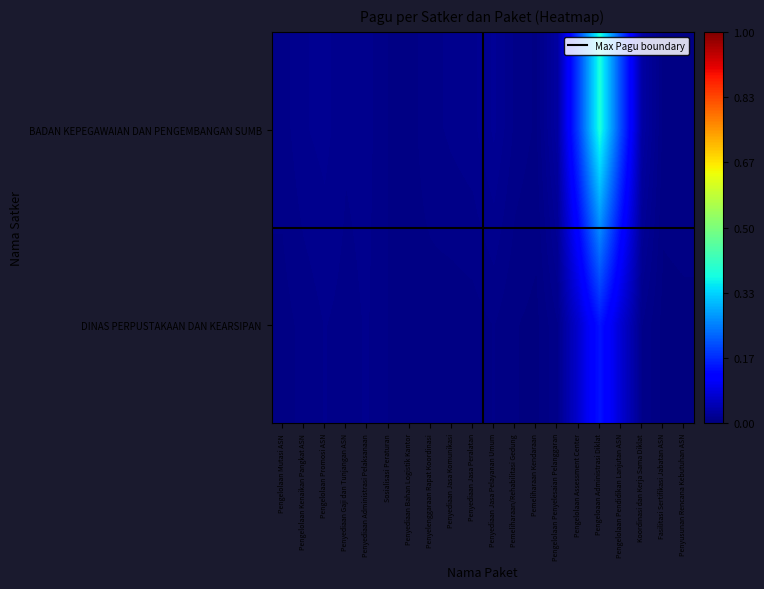

Reading left to right, extract all data points from this chart.

BADAN KEPEGAWAIAN DAN PENGEMBANGAN SUMB: Pengelolaan Mutasi ASN=0.0	Pengelolaan Kenaikan Pangkat ASN=0.0	Pengelolaan Promosi ASN=0.0	Penyediaan Gaji dan Tunjangan ASN=0.0	Penyediaan Administrasi Pelaksanaan=0.0	Sosialisasi Peraturan=0.0	Penyediaan Bahan Logistik Kantor=0.0	Penyelenggaraan Rapat Koordinasi=0.0	Penyediaan Jasa Komunikasi=0.0	Penyediaan Jasa Peralatan=0.0	Penyediaan Jasa Pelayanan Umum=0.0	Pemeliharaan/Rehabilitasi Gedung=0.0	Pemeliharaan Kendaraan=0.0	Pengelolaan Penyelesaian Pelanggaran=0.0	Pengelolaan Assessment Center=0.2	Pengeloaan Administrasi Diklat=0.4	Pengelolaan Pendidikan Lanjutan ASN=0.2	Koordinasi dan Kerja Sama Diklat=0.0	Fasilitasi Sertifikasi Jabatan ASN=0.0	Penyusunan Rencana Kebutuhan ASN=0.0
DINAS PERPUSTAKAAN DAN KEARSIPAN: Pengelolaan Mutasi ASN=0.0	Pengelolaan Kenaikan Pangkat ASN=0.0	Pengelolaan Promosi ASN=0.0	Penyediaan Gaji dan Tunjangan ASN=0.0	Penyediaan Administrasi Pelaksanaan=0.0	Sosialisasi Peraturan=0.0	Penyediaan Bahan Logistik Kantor=0.0	Penyelenggaraan Rapat Koordinasi=0.0	Penyediaan Jasa Komunikasi=0.0	Penyediaan Jasa Peralatan=0.0	Penyediaan Jasa Pelayanan Umum=0.0	Pemeliharaan/Rehabilitasi Gedung=0.0	Pemeliharaan Kendaraan=0.0	Pengelolaan Penyelesaian Pelanggaran=0.0	Pengelolaan Assessment Center=0.1	Pengeloaan Administrasi Diklat=0.1	Pengelolaan Pendidikan Lanjutan ASN=0.1	Koordinasi dan Kerja Sama Diklat=0.0	Fasilitasi Sertifikasi Jabatan ASN=0.0	Penyusunan Rencana Kebutuhan ASN=0.0